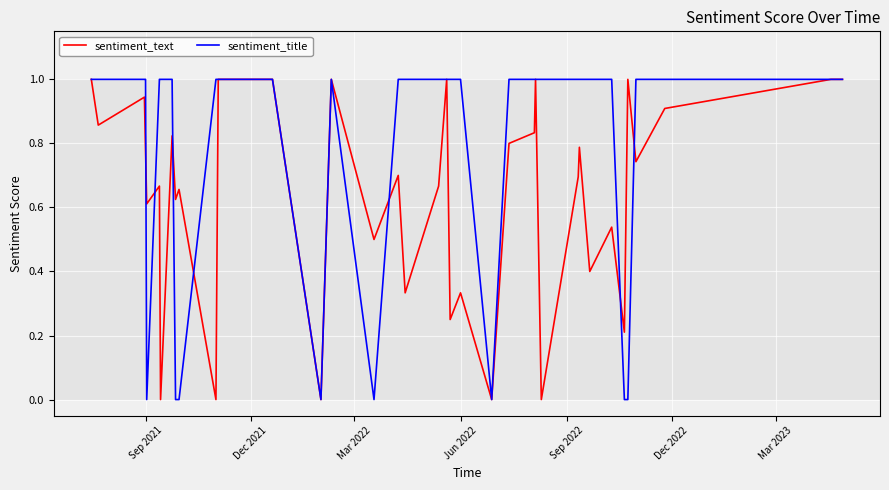

Does the chart display data point markers on the line(s)?

No